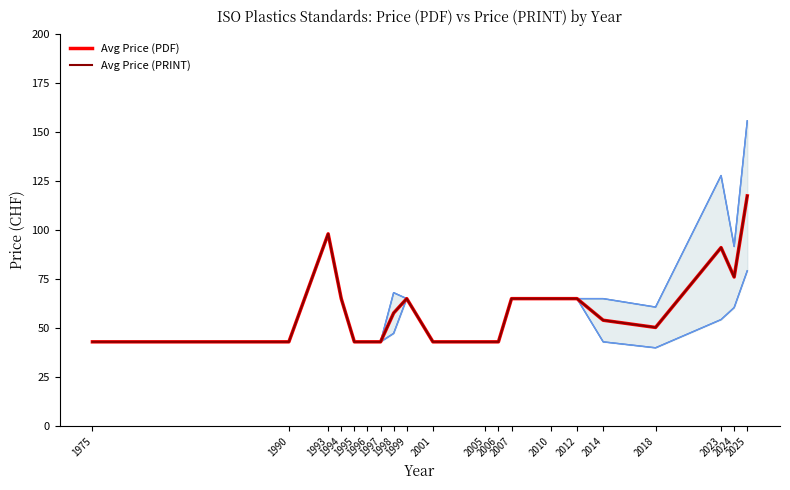

What is the value of the Avg Price (PDF) point at the 12th from the left?

43.0